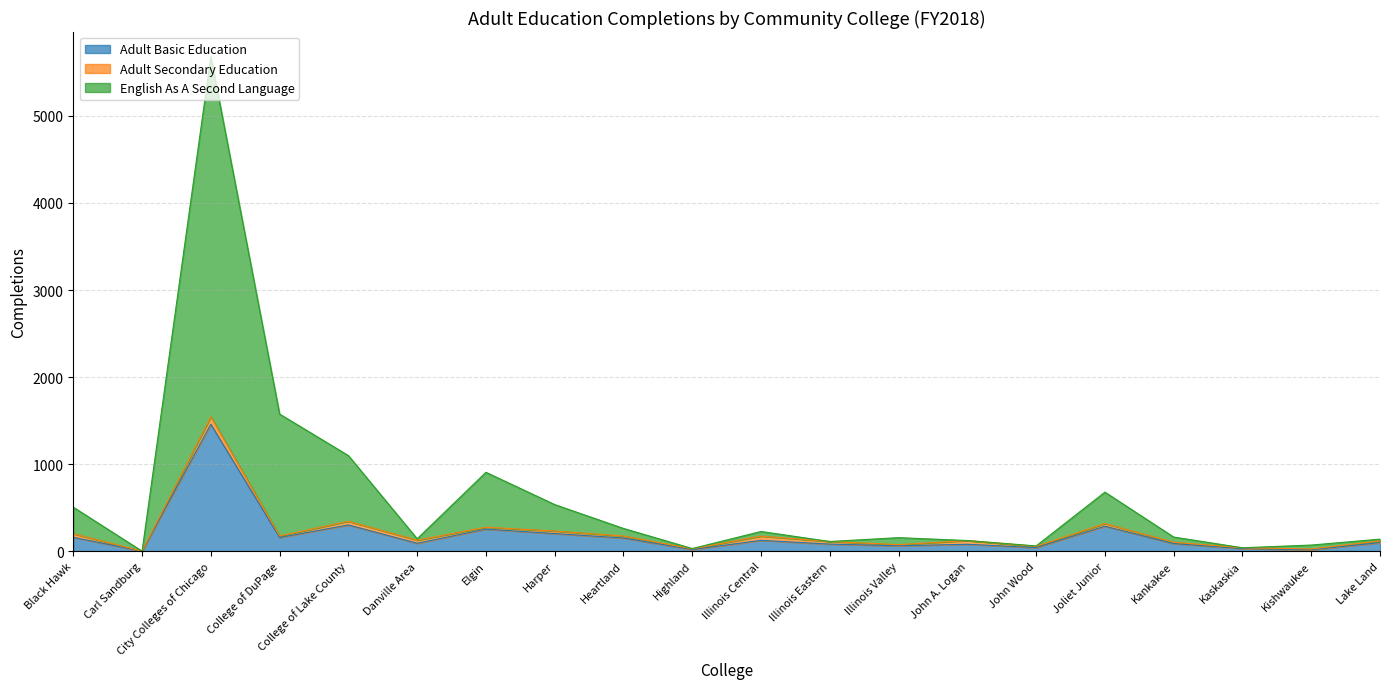

What is the label of the 8th point from the right?

Illinois Valley